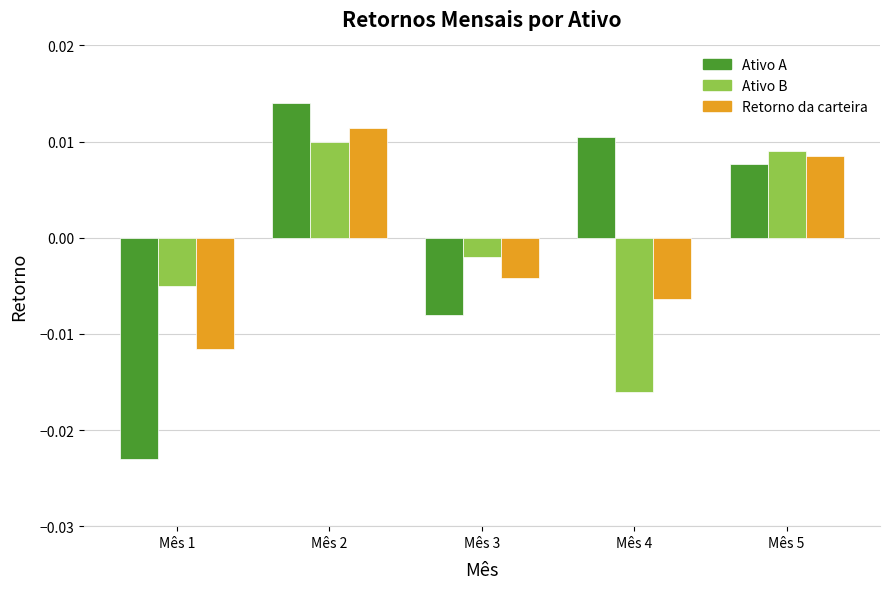

What are all the series names shown in the legend?

Ativo A, Ativo B, Retorno da carteira